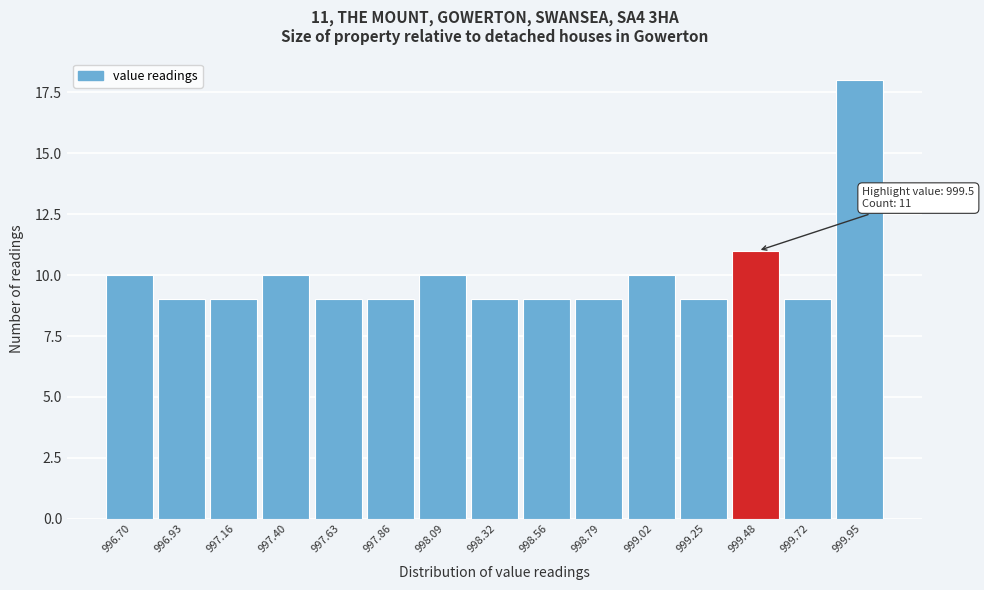

Reading left to right, what are all the values shown in this chart?

10	9	9	10	9	9	10	9	9	9	10	9	11	9	18